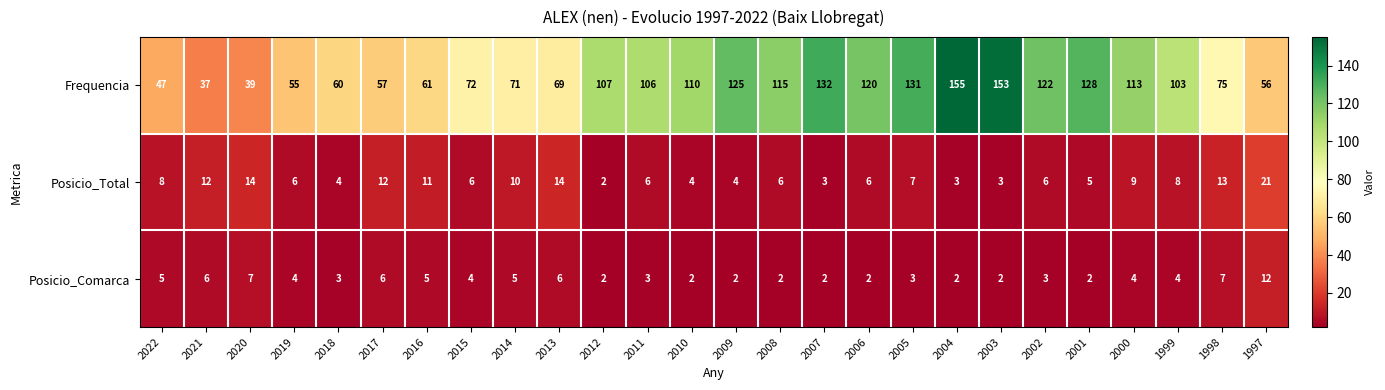

What is the lowest value of the Frequencia series?

37